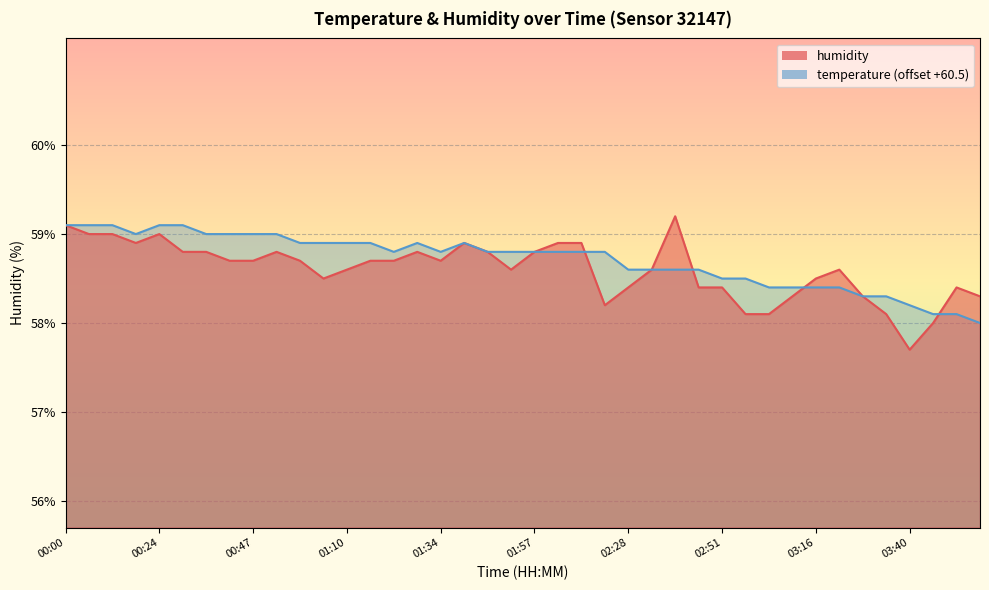

What is the maximum value for temperature?

59.1